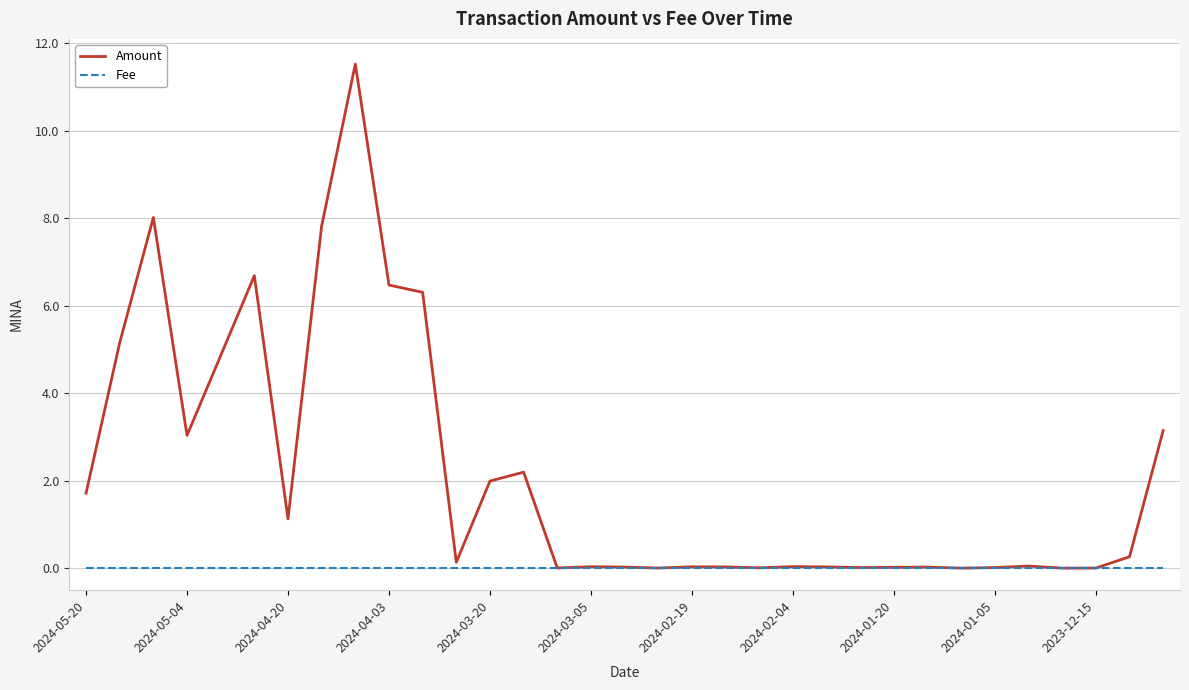

What is the sum of all Amount values?

70.9